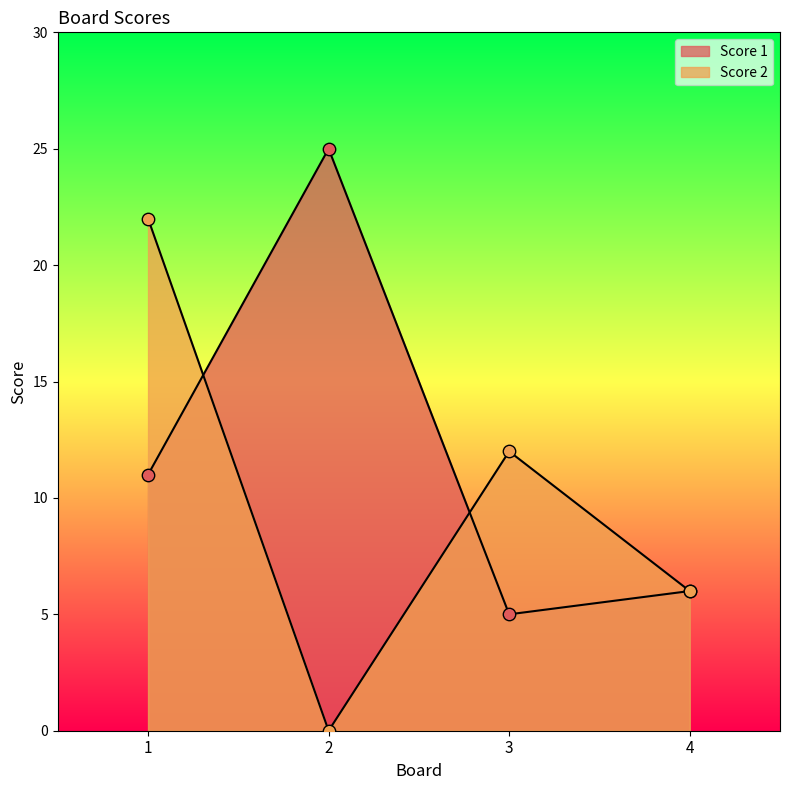

Which series has the largest total across all categories?

Score 1